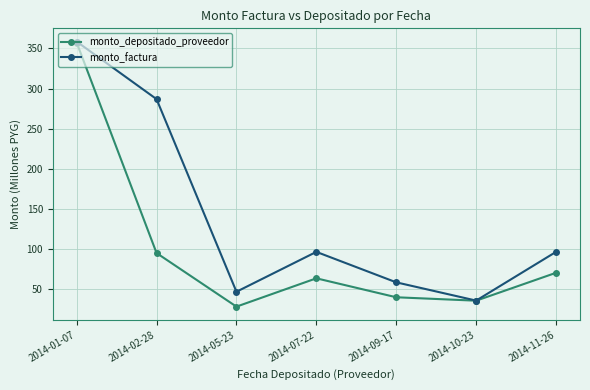

Which category has the highest value in the monto_depositado_proveedor series?

2014-01-07